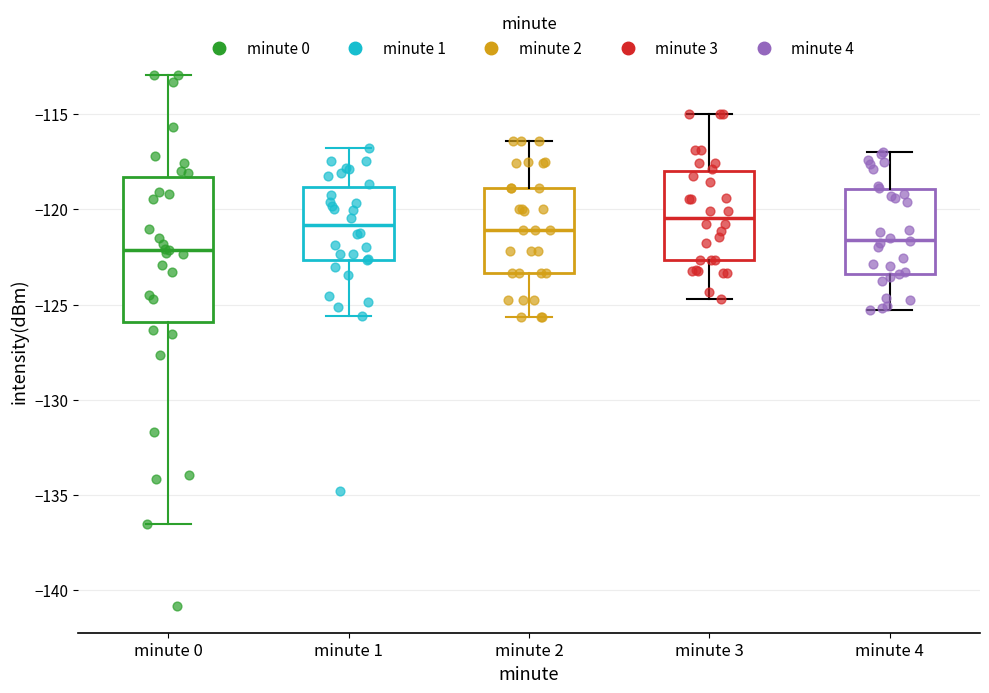

Reading left to right, transcribe this box plot: for each box, give where its median line is, the range the box spans, and where its two whiskers end, as read against the y-axis. The values are not printed on the chart, so give them approximately, as read against the axis.

minute 0: median -122.0, box -126.0 to -118.5, whiskers -136.5 to -113.0
minute 1: median -121.0, box -122.5 to -119.0, whiskers -125.5 to -117.0
minute 2: median -121.0, box -123.5 to -119.0, whiskers -125.5 to -116.5
minute 3: median -120.5, box -122.5 to -118.0, whiskers -124.5 to -115.0
minute 4: median -121.5, box -123.5 to -119.0, whiskers -125.5 to -117.0